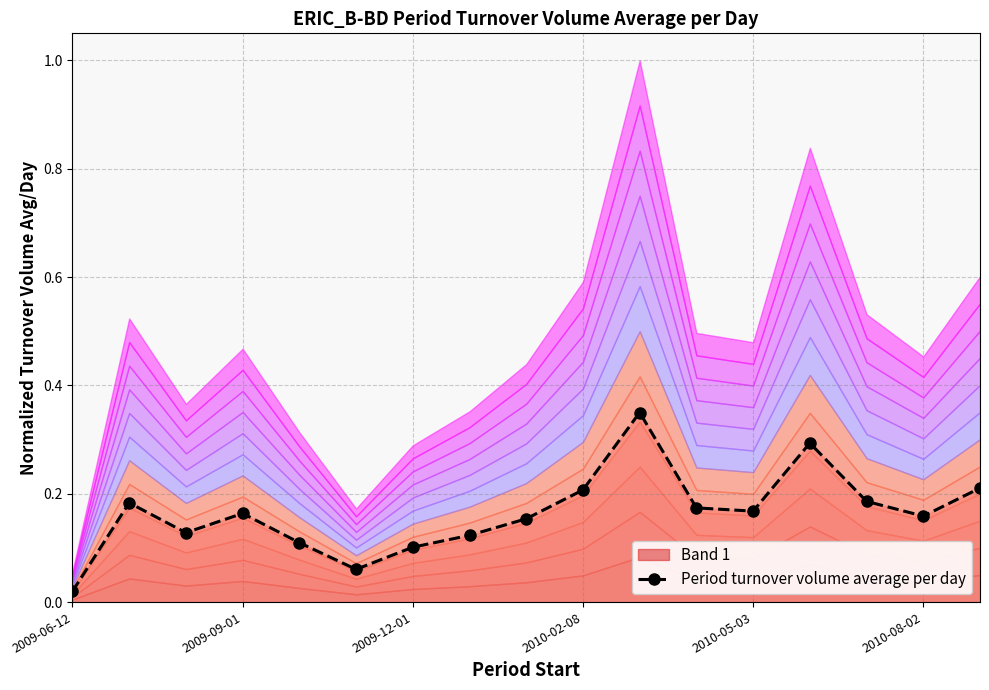

What is the difference between the second highest and minimum values?

0.3